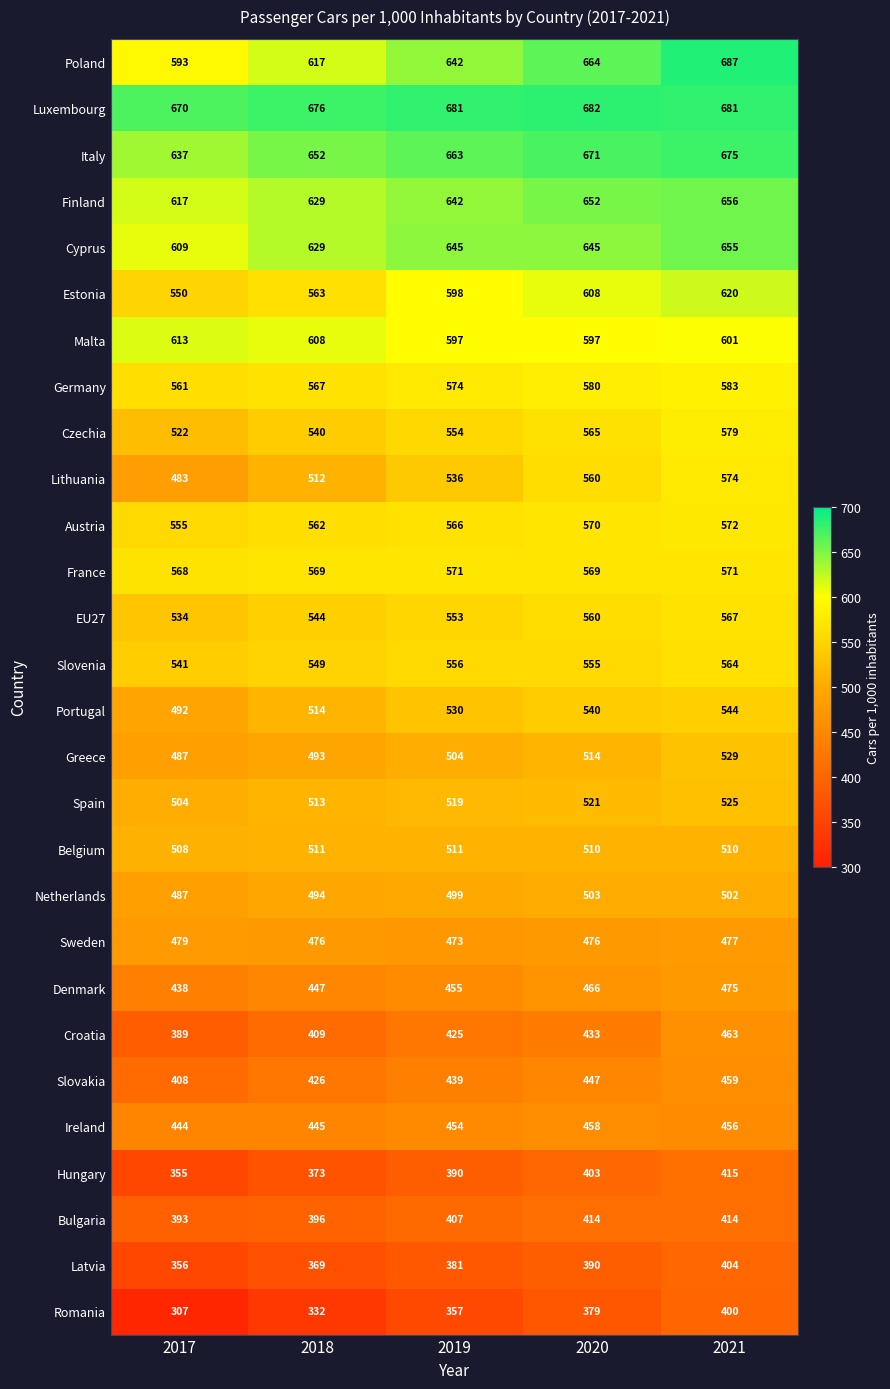

How many values in the Luxembourg series are below 681?

2